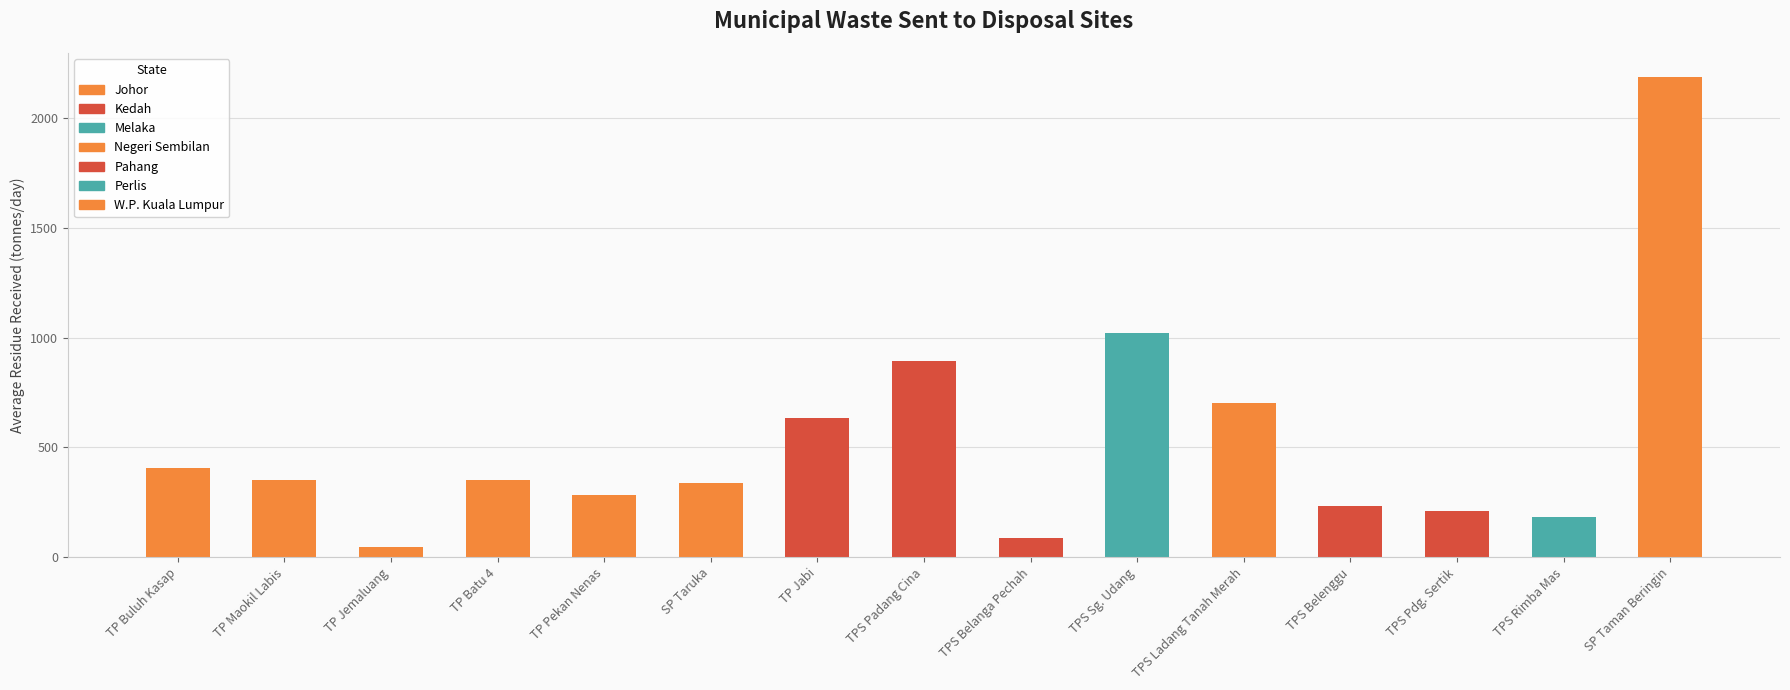

Is it true that the value at SP Taman Beringin is 2187.0?

True